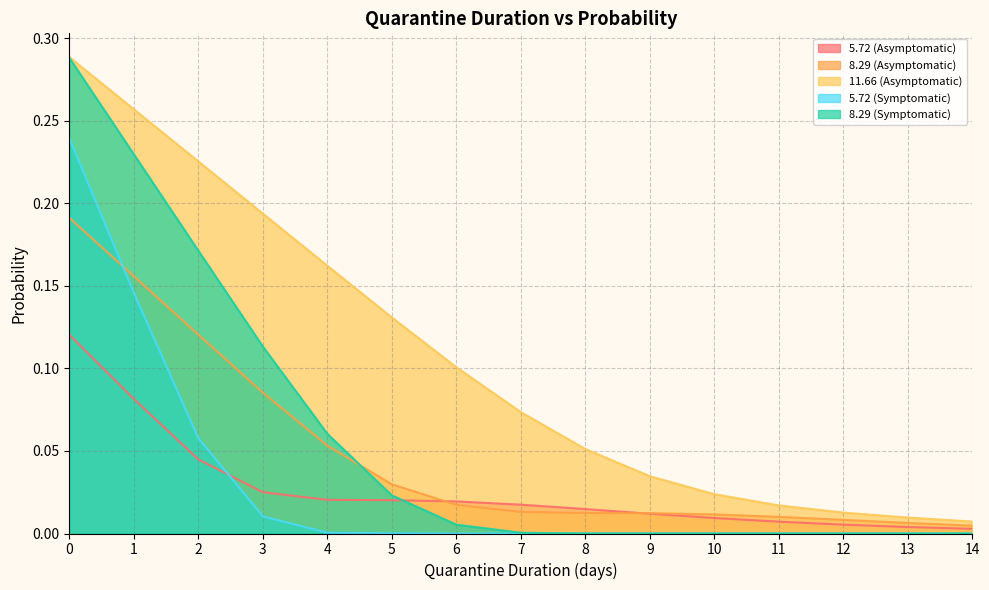

What is the highest value of the 8.29 (Symptomatic) series?

0.3